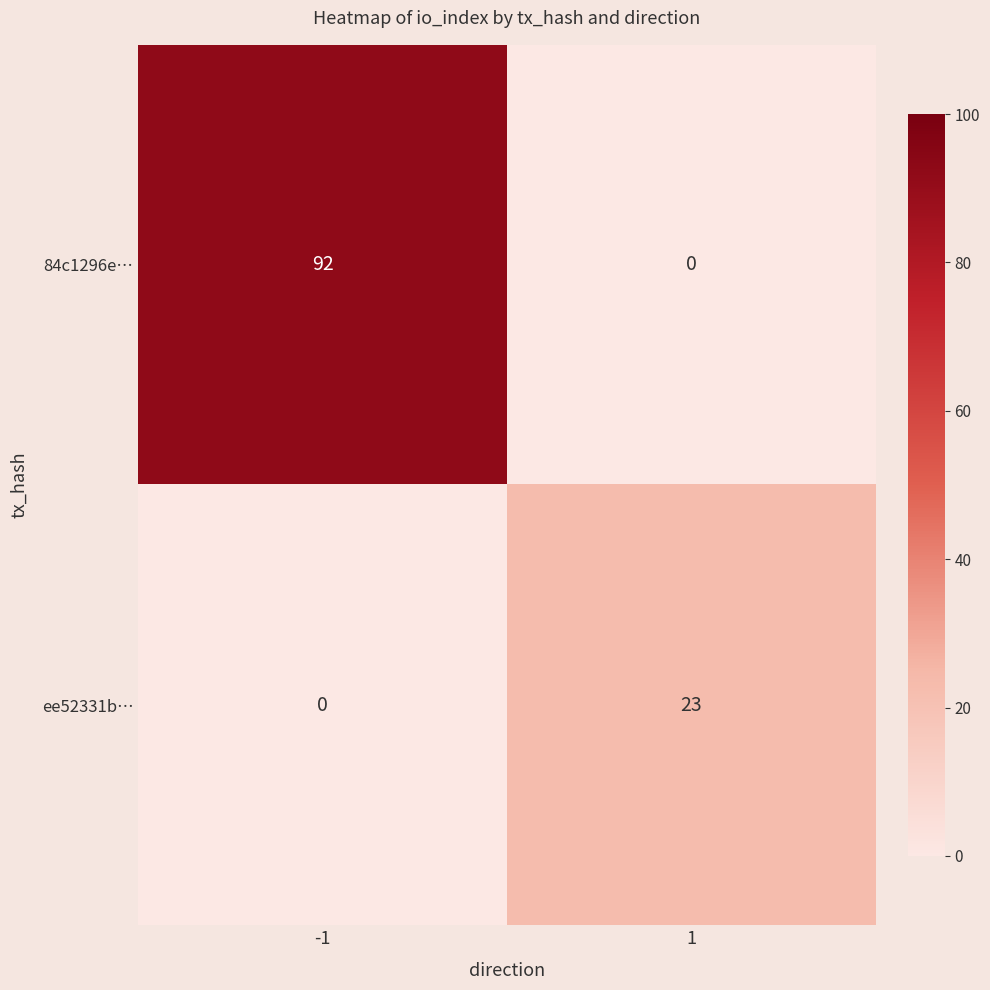

True or false: ee52331b… has a value of 0 at -1.

True